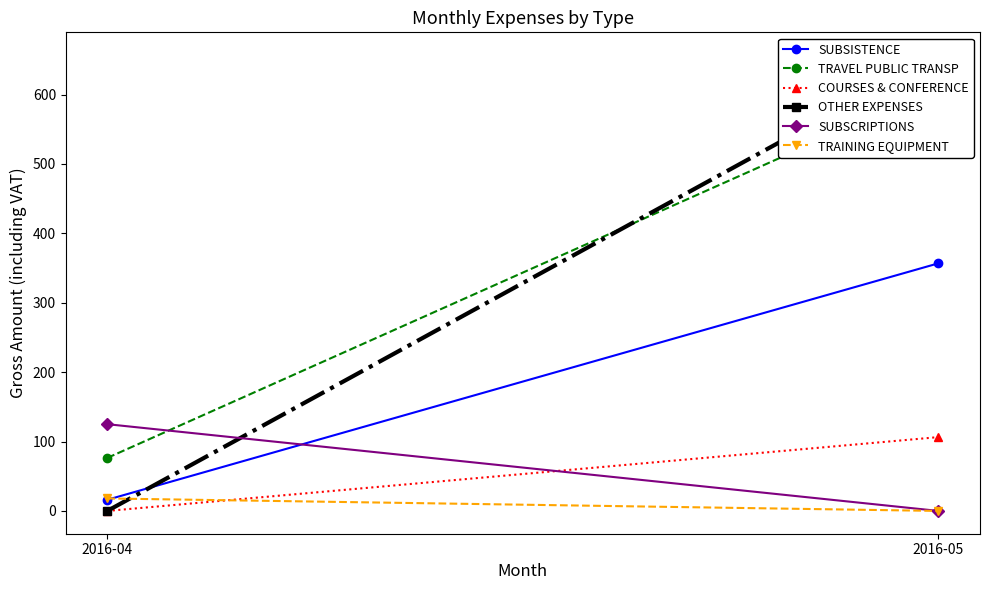

What is the difference between the SUBSISTENCE values at 2016-05 and 2016-04?

340.7